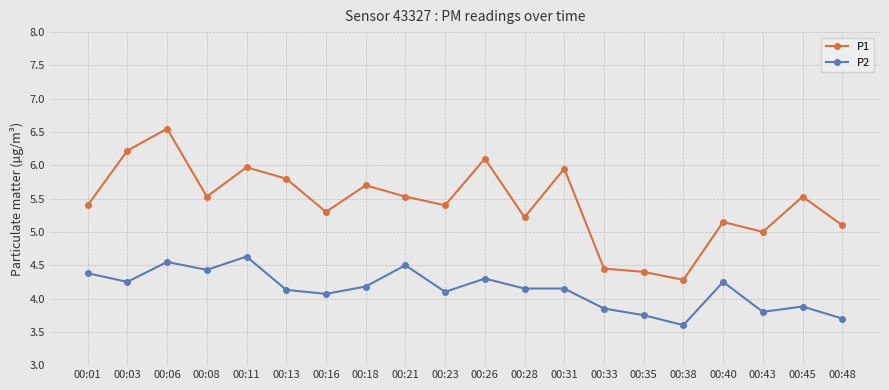

What is the approximate value of P1 at 00:48?

5.1